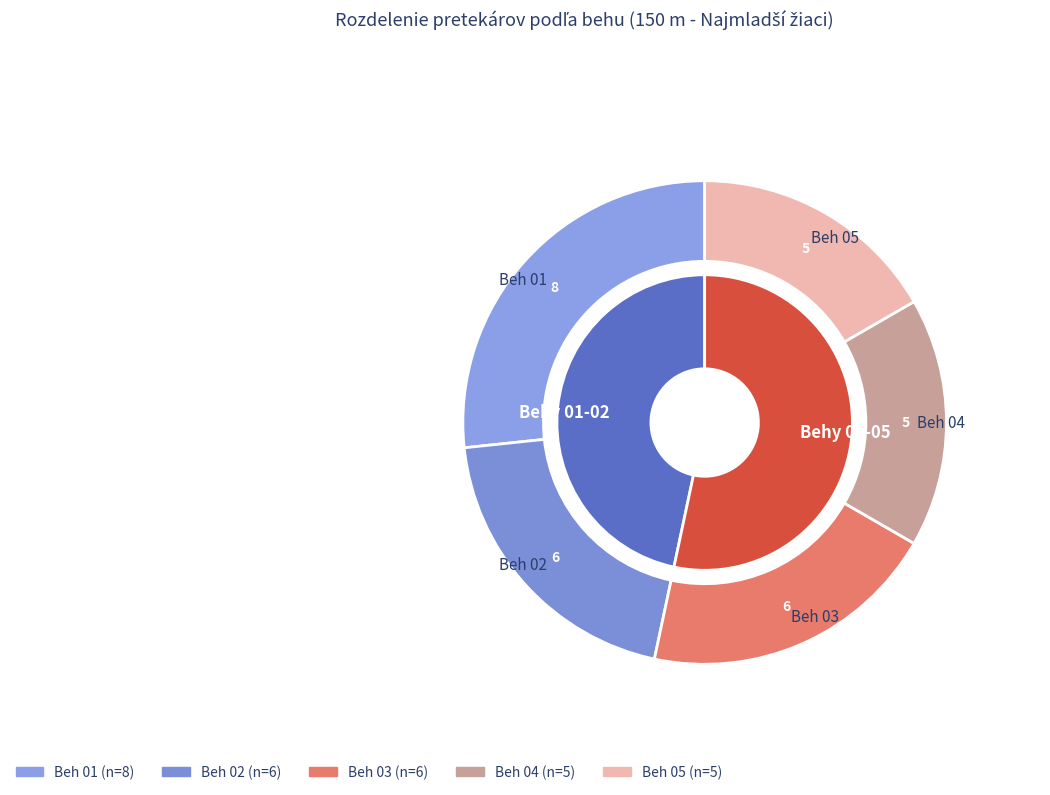

What is the ratio of the value at Beh 02 to the value at Beh 01?

0.8